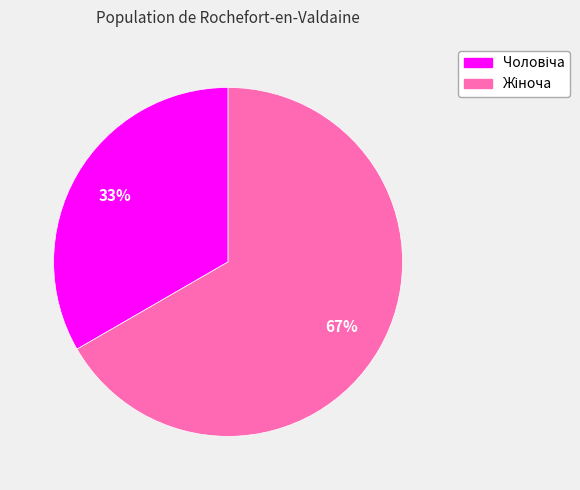

Is there a majority slice in this chart?

Yes